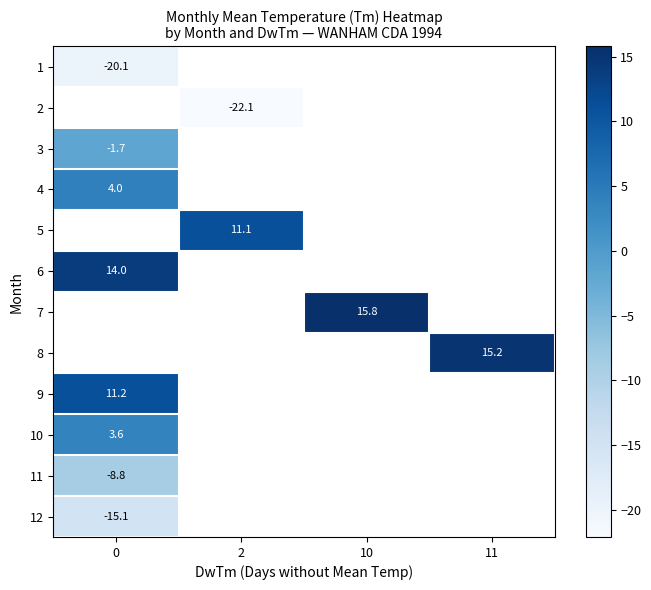

The value of 6 at 0 is 18.6. True or false?

False